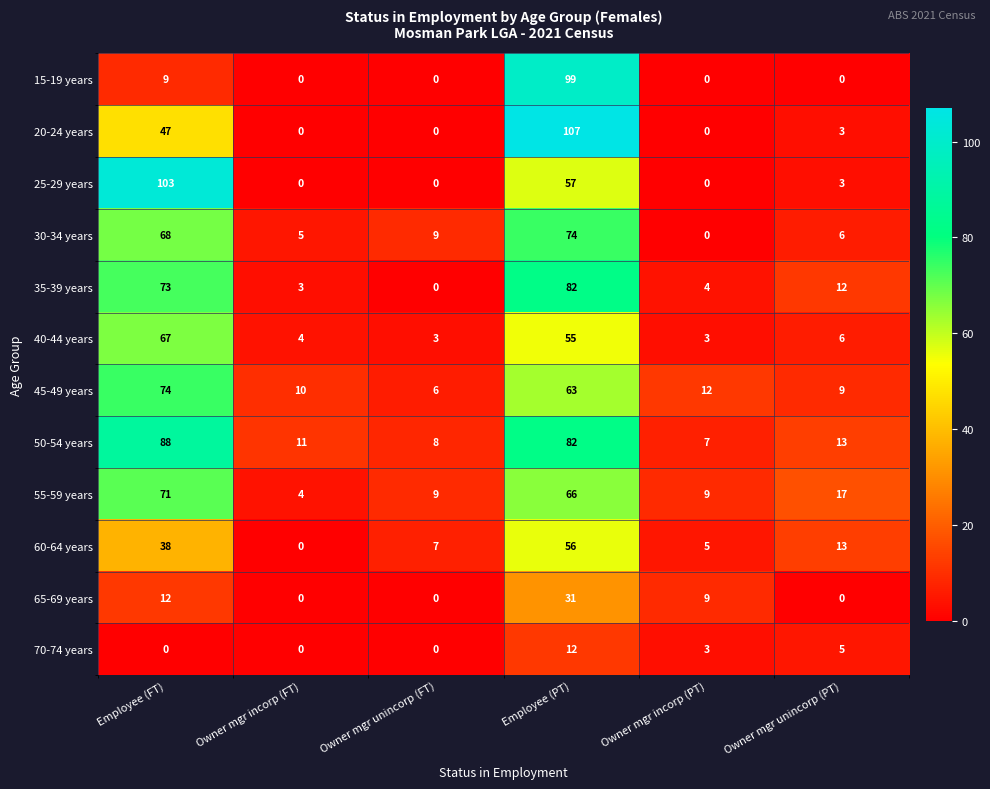

What is the difference between the highest and lowest values at Owner mgr incorp (FT)?

11